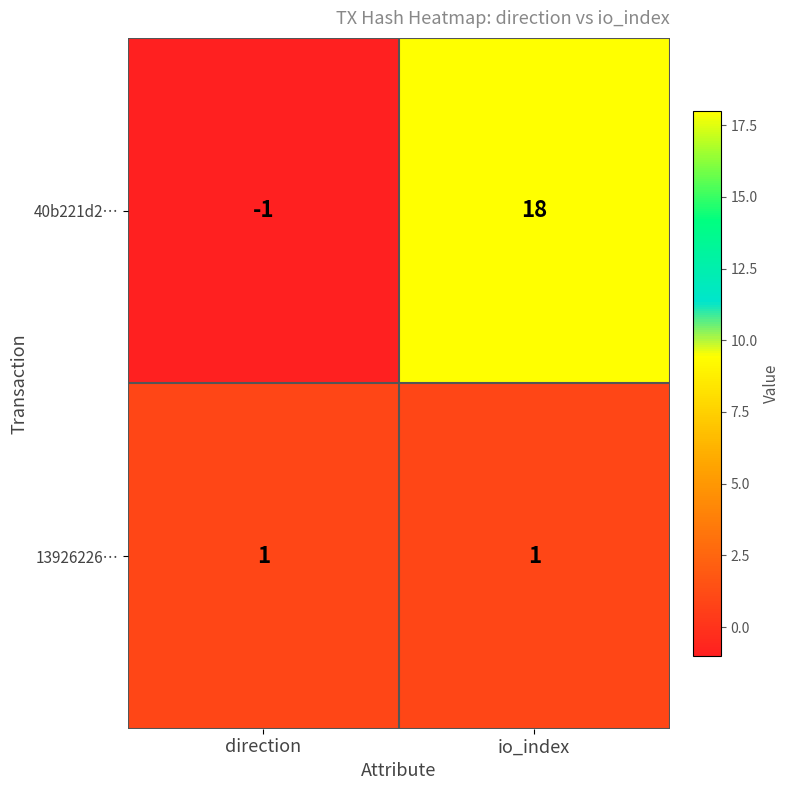

Reading left to right, what are all the values shown in this chart?

40b221d2…: -1	18
13926226…: 1	1